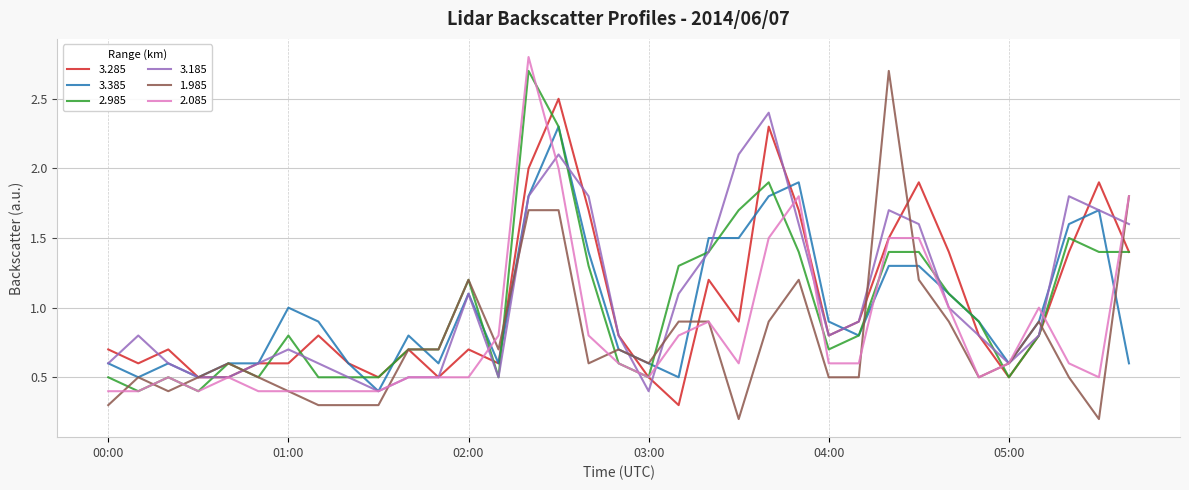

What are all the series names shown in the legend?

3.285, 3.385, 2.985, 3.185, 1.985, 2.085